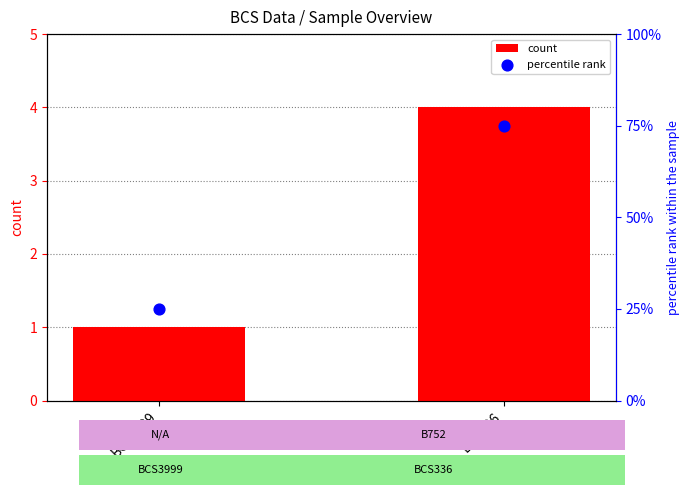

What are all the series names shown in the legend?

count, percentile rank